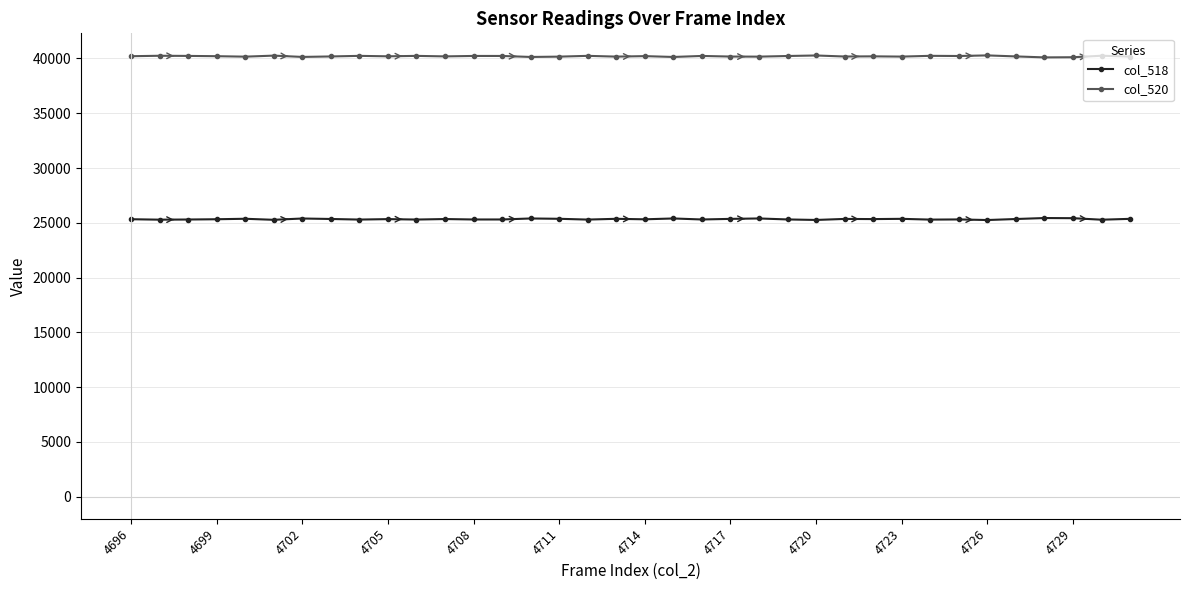

What is the average value of the col_518 series?

25336